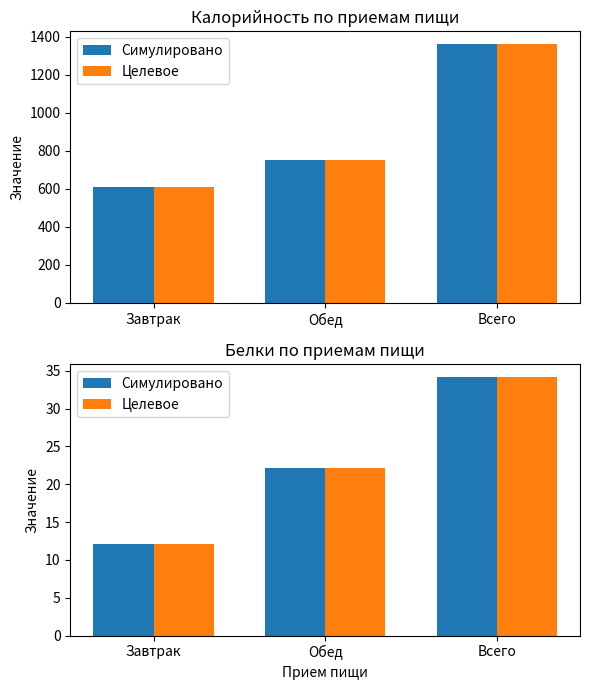

Which series has the largest total across all categories?

Симулировано